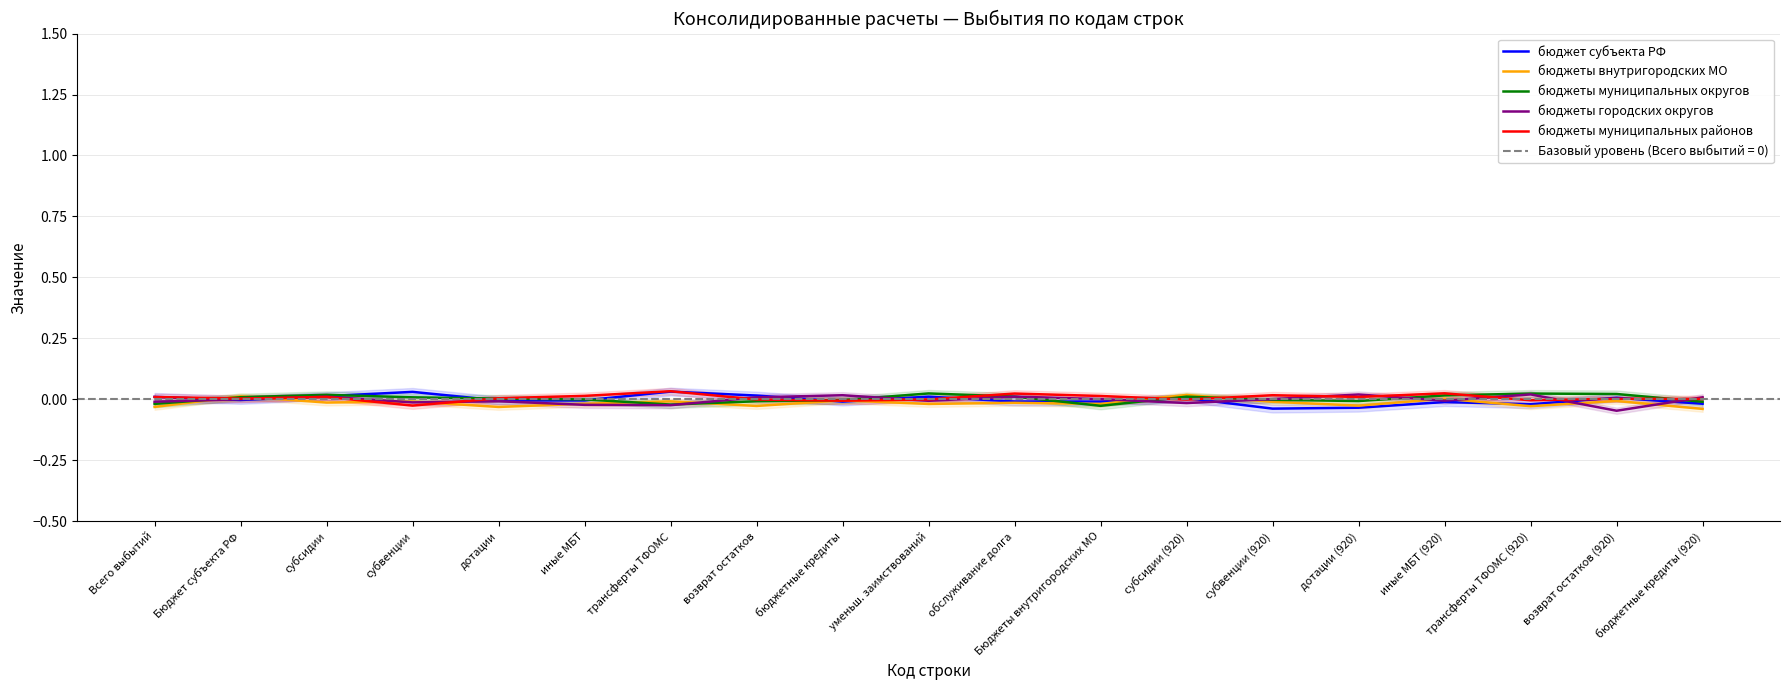

How many categories are shown in the chart?

19